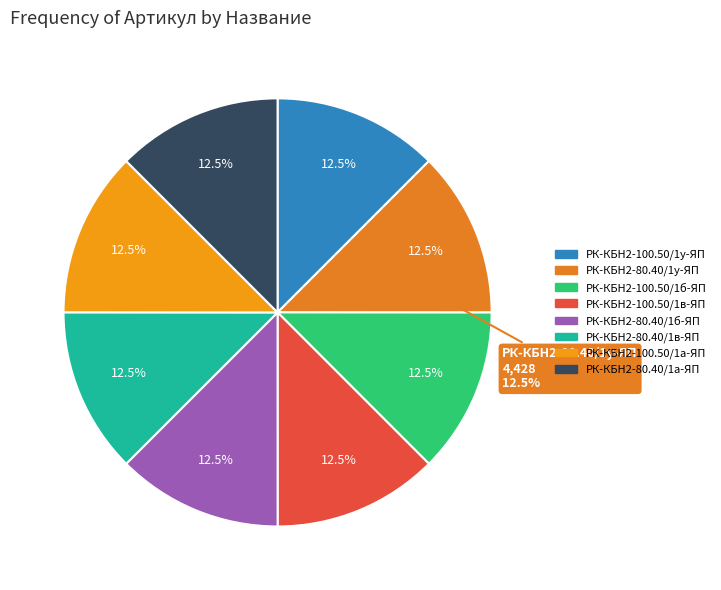

To the nearest percent, what percentage of the pie is РК-КБН2-100.50/1а-ЯП?

12%